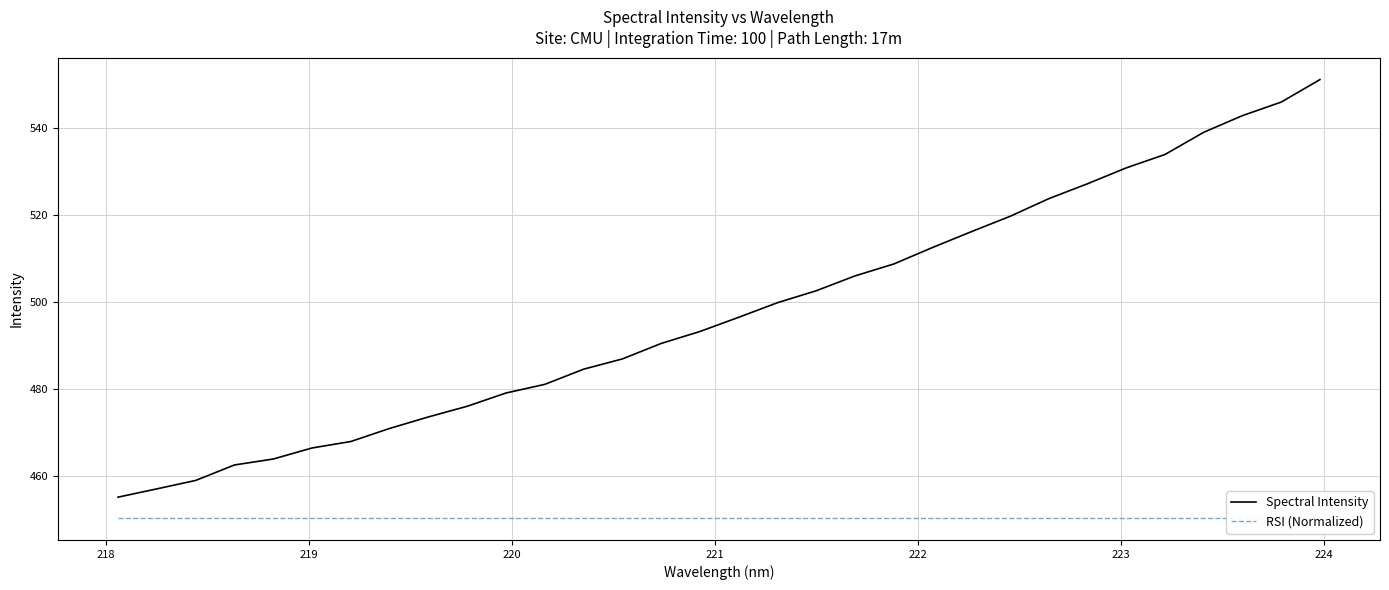

What is the highest value of the Spectral Intensity series?

551.1